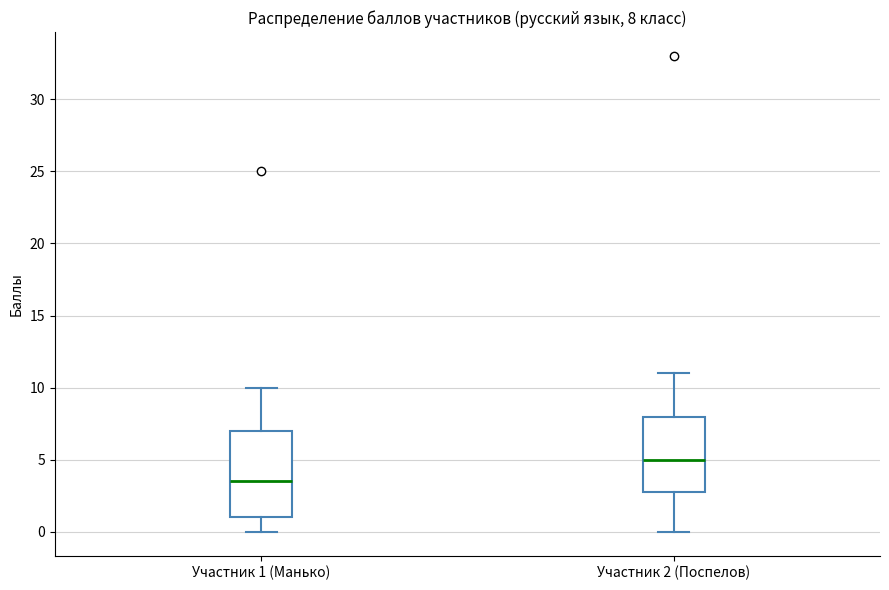

Which box's median line is the lowest?

Участник 1 (Манько)